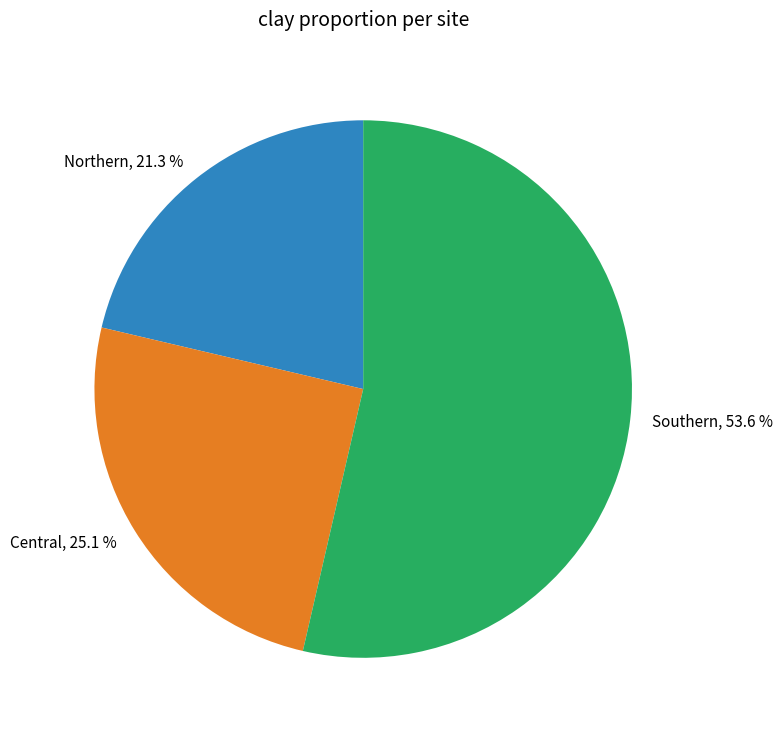

To the nearest percent, what is the combined percentage of Northern and Central?

46%